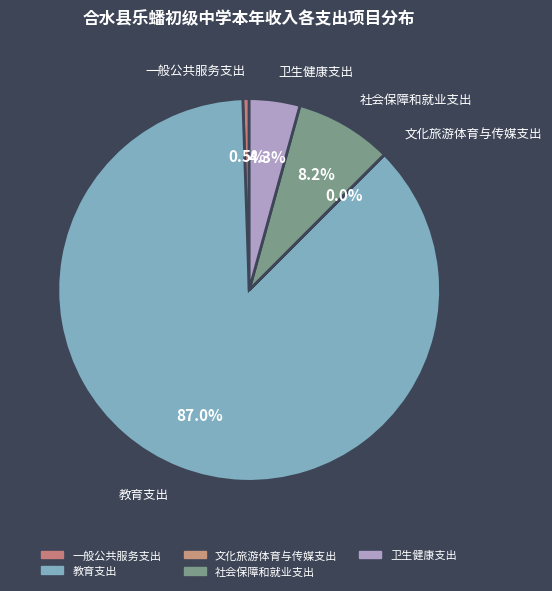

Is there any slice that represents more than half of the pie?

Yes